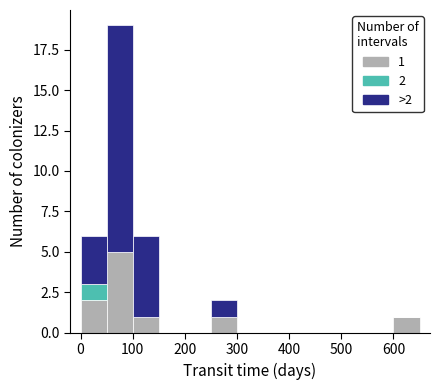

Which range on the x-axis has the tallest stacked bar (by total height)?

50 to 100